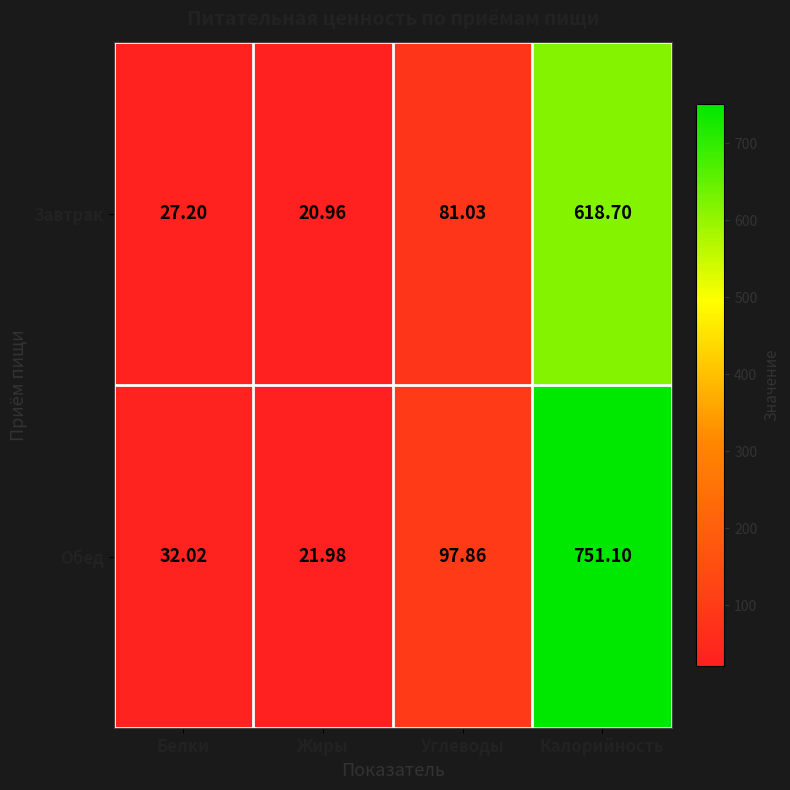

Which series has the largest range (max minus min)?

Обед